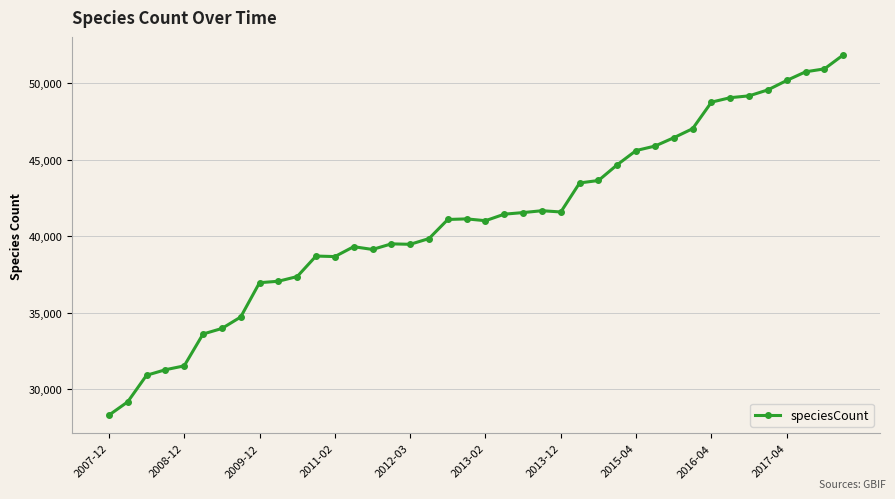

True or false: the data has more than 0 interior local peaks.

True